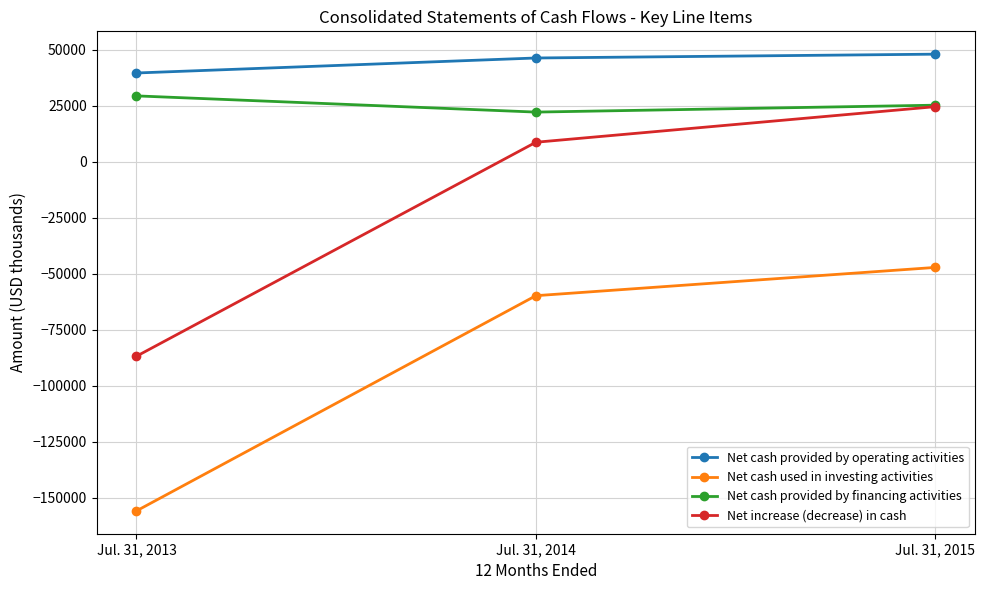

What are all the series names shown in the legend?

Net cash provided by operating activities, Net cash used in investing activities, Net cash provided by financing activities, Net increase (decrease) in cash